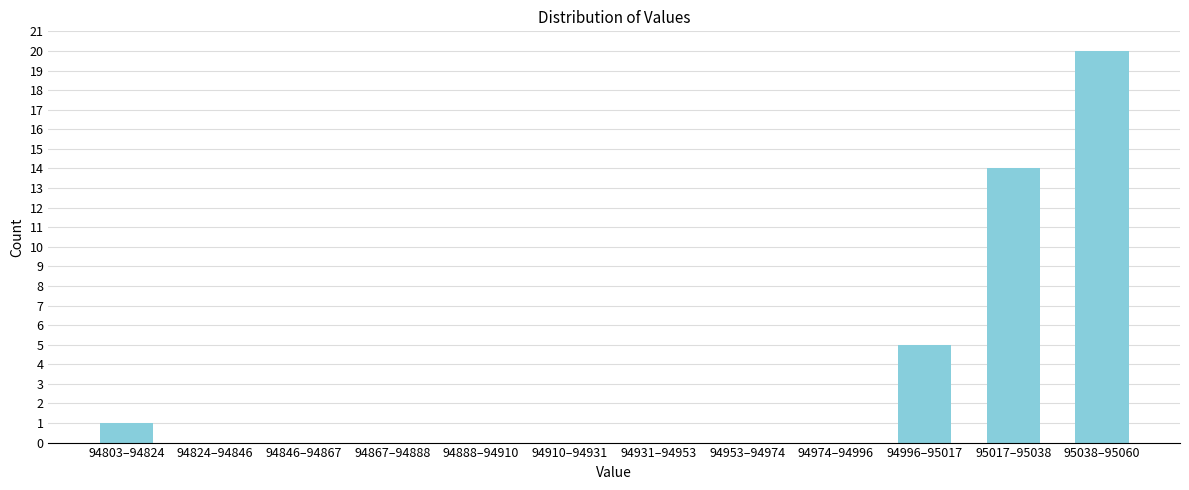

Reading right to left, list all the values displayed in this chart.

95038–95060=20	95017–95038=14	94996–95017=5	94974–94996=0	94953–94974=0	94931–94953=0	94910–94931=0	94888–94910=0	94867–94888=0	94846–94867=0	94824–94846=0	94803–94824=1